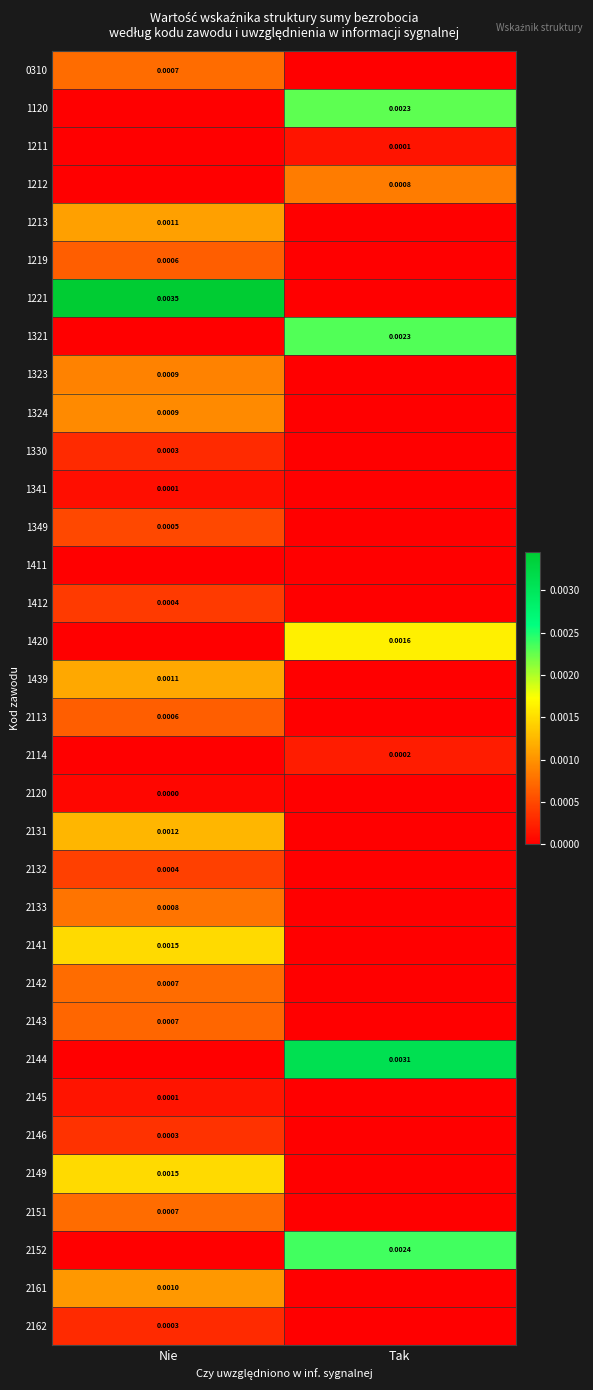

At which label is 2151 closest to 0?

Tak